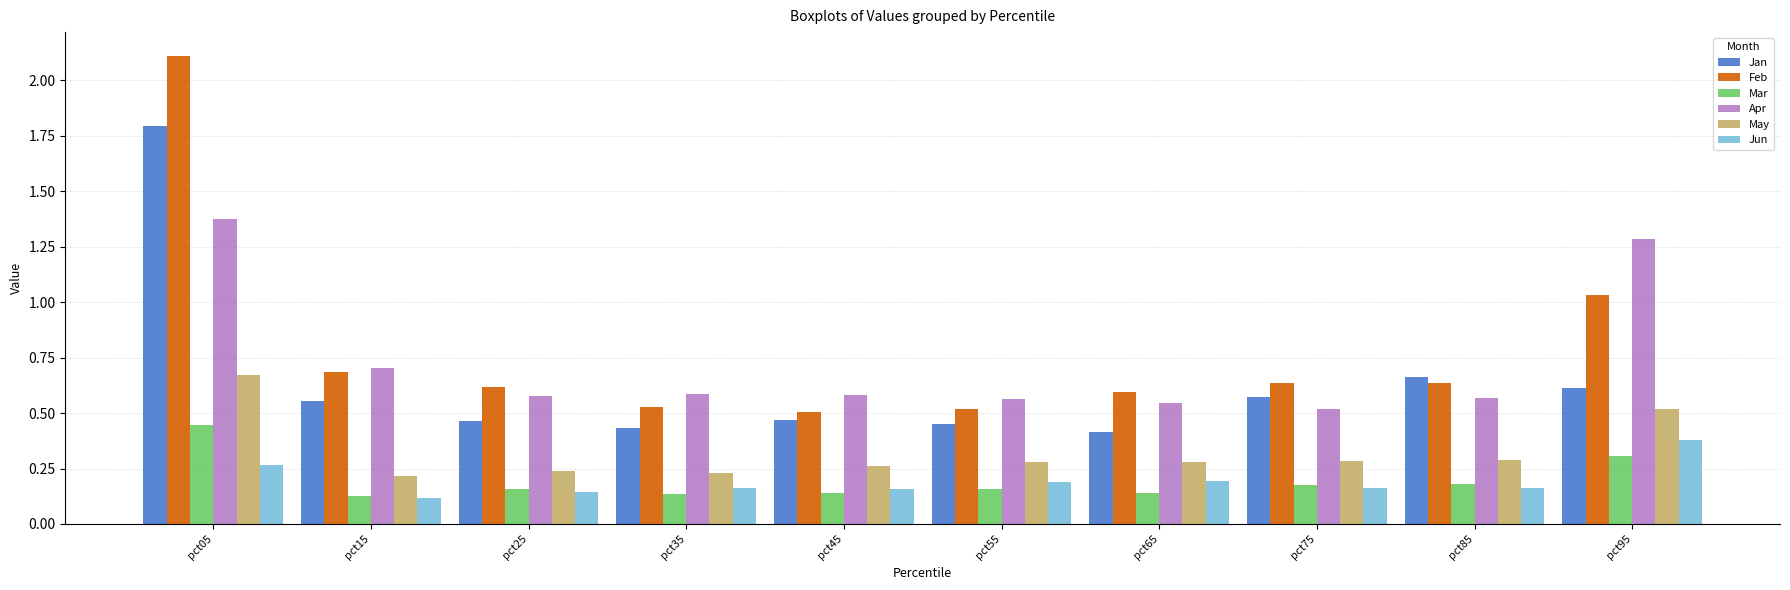

Which series has the largest total across all categories?

Feb